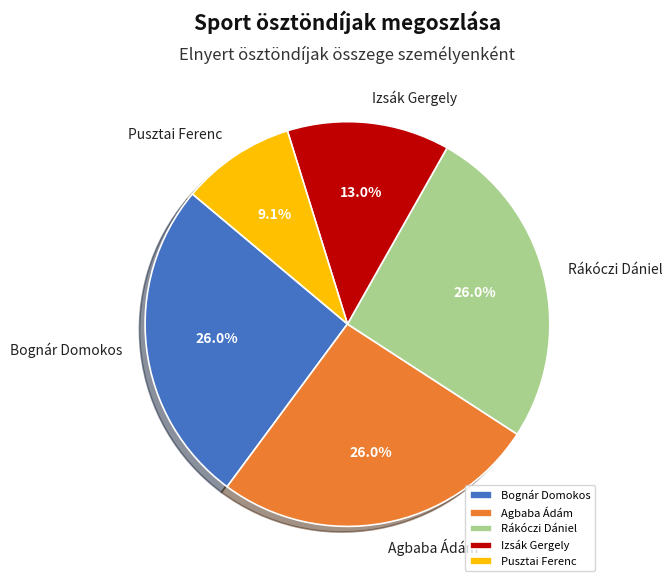

Count the number of slices in the pie.

5